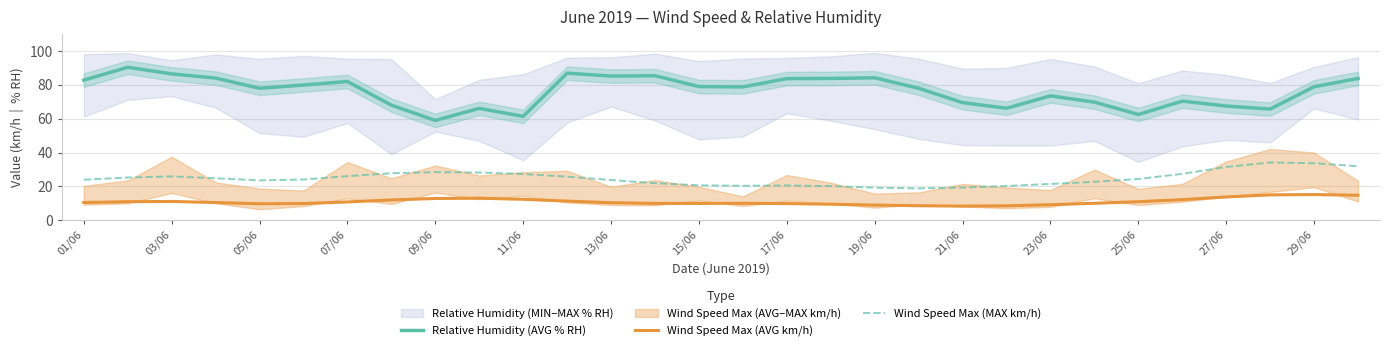

What is the lowest value of the Relative Humidity (AVG % RH) series?

59.0